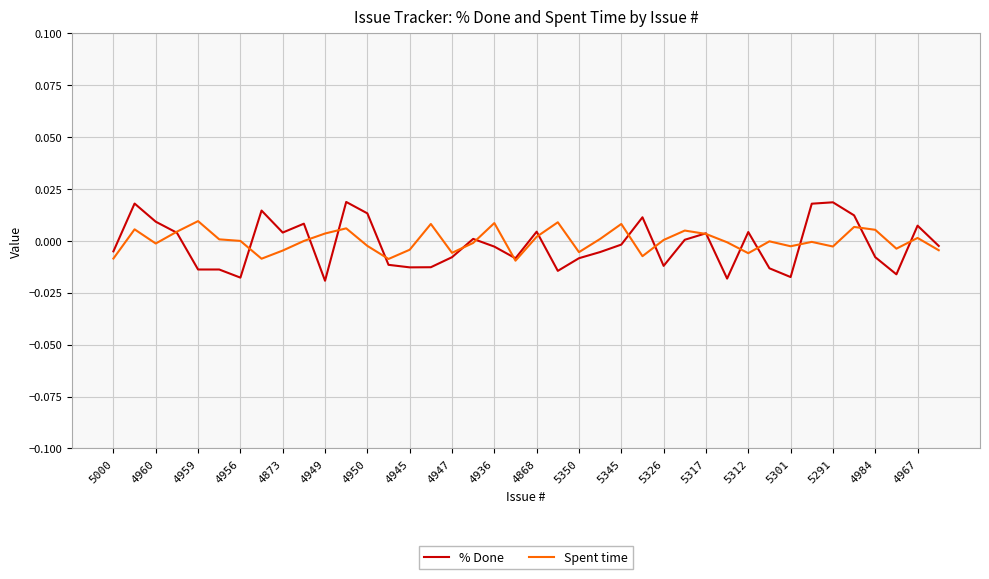

Which series has the largest total across all categories?

Spent time